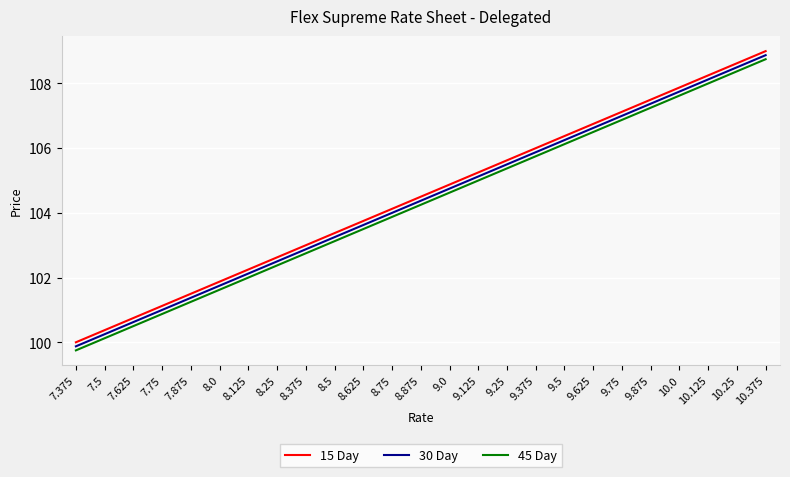

At which label does 45 Day first exceed 104?

8.875